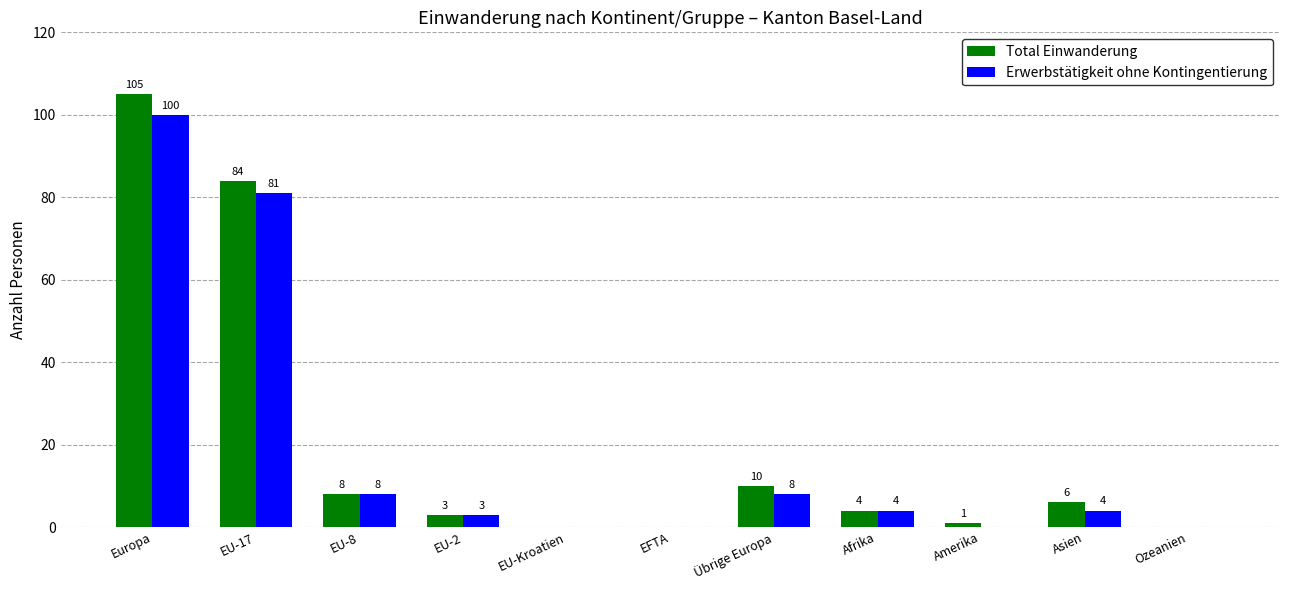

How many values in Total Einwanderung are above zero?

8